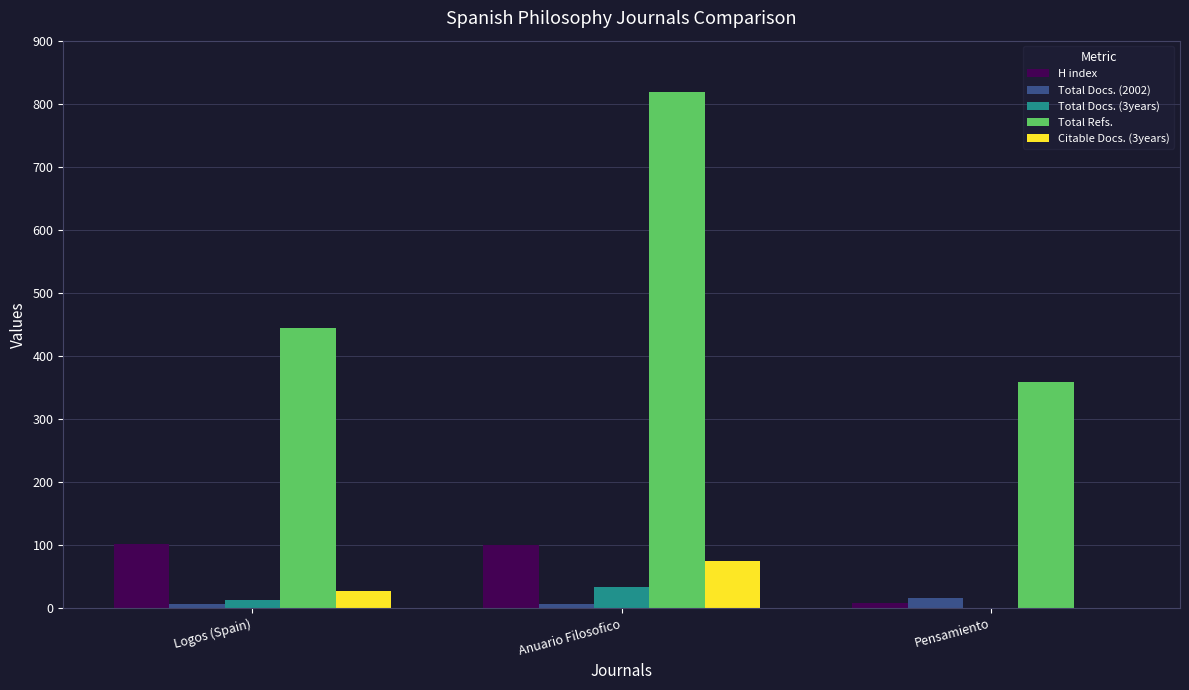

The Total Docs. (3years) series shows 33 at Anuario Filosofico. True or false?

True